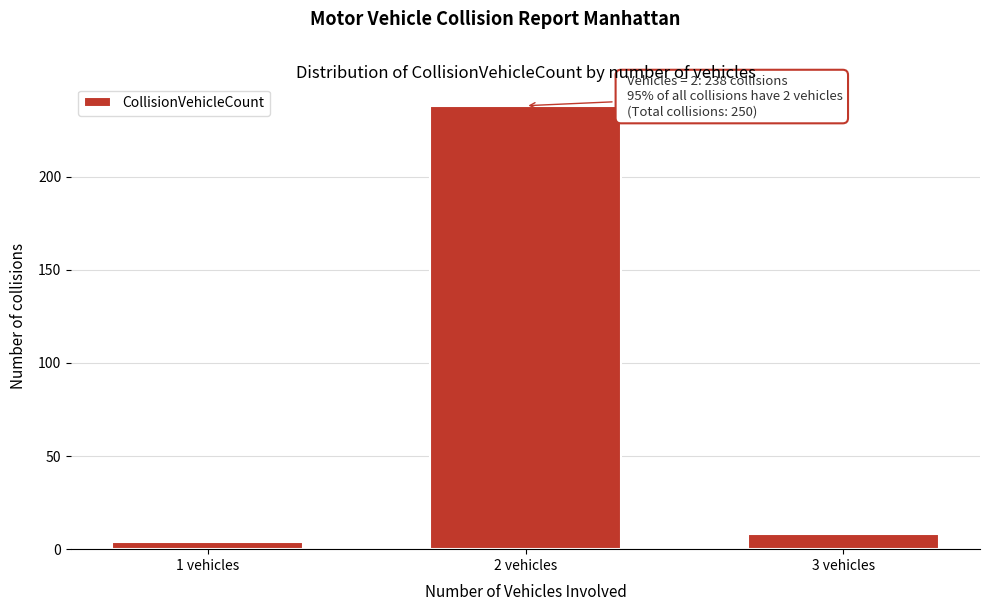

Reading left to right, list all the values displayed in this chart.

4	238	8